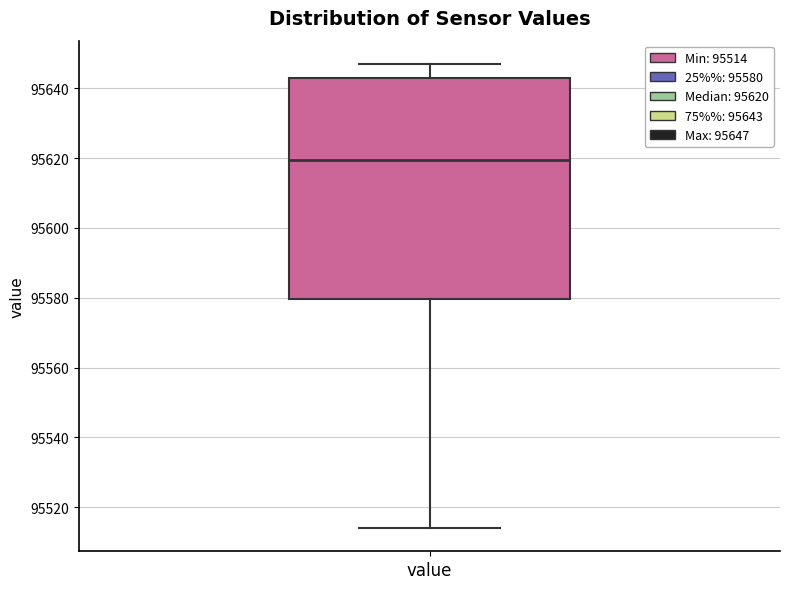

Where does the median line of the box for value sit on the y-axis? The values are not printed on the chart, so give them approximately, as read against the axis.

95620